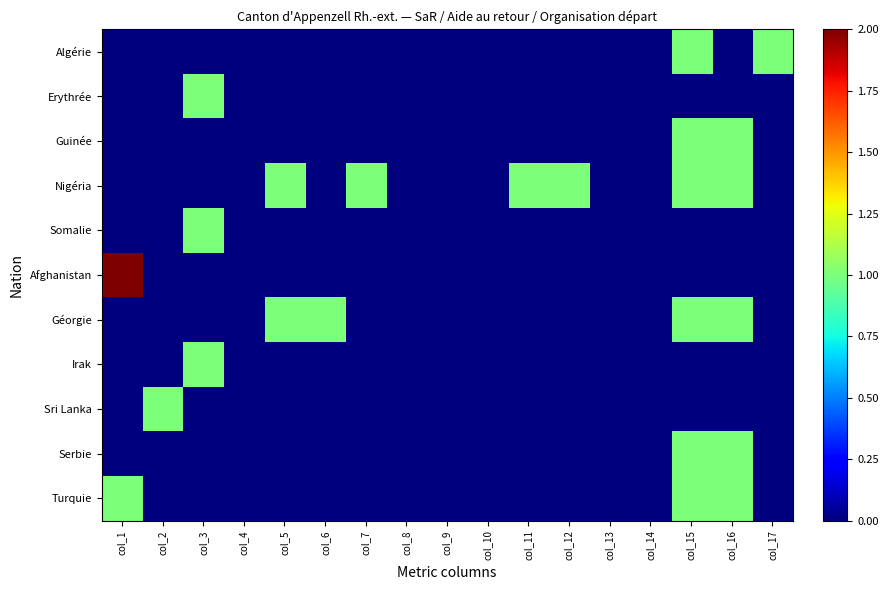

What is the greatest value displayed?

2